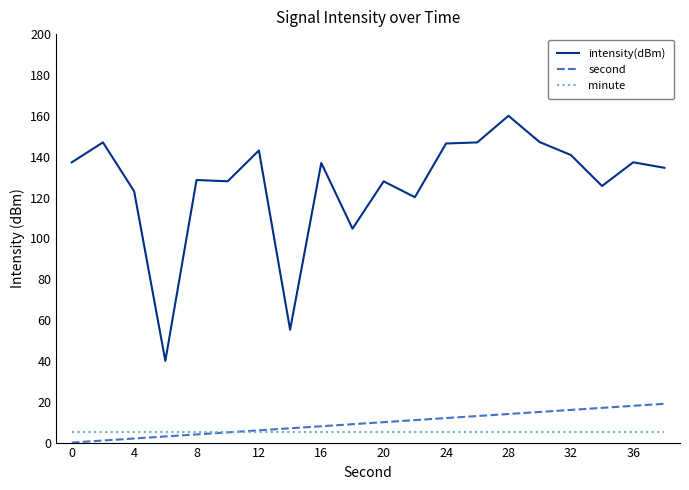

True or false: second and intensity(dBm) cross at least once.

False